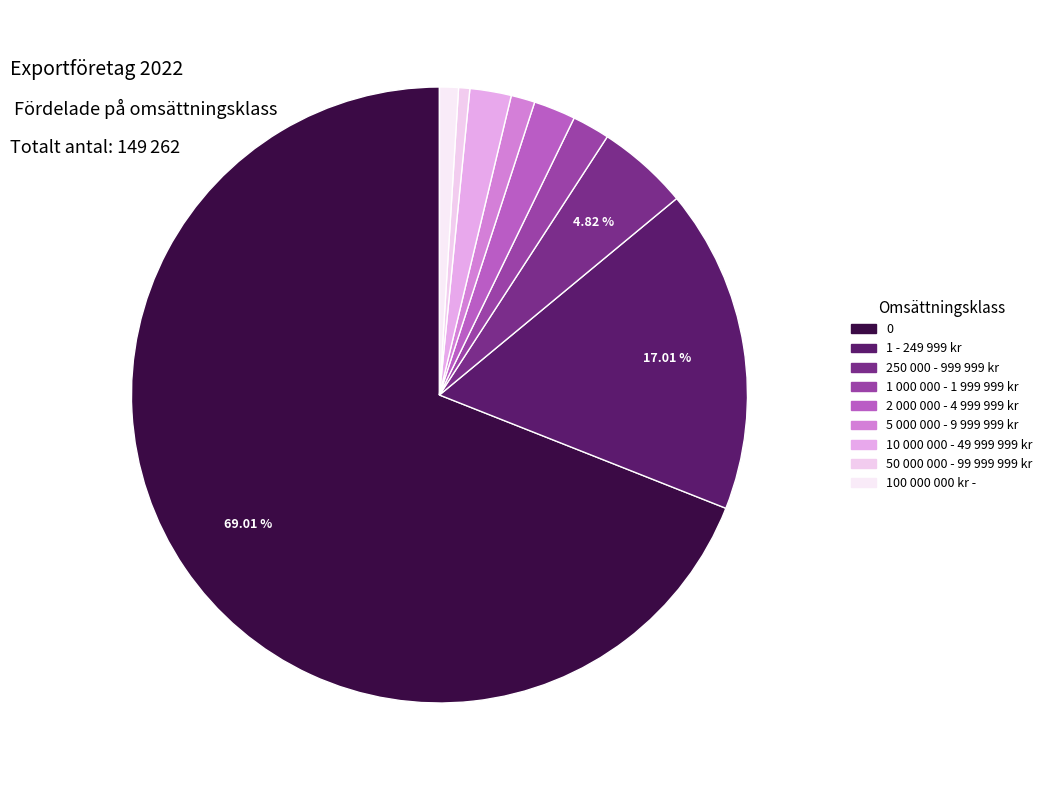

To the nearest percent, what percentage of the pie is 5 000 000 - 9 999 999 kr?

1%